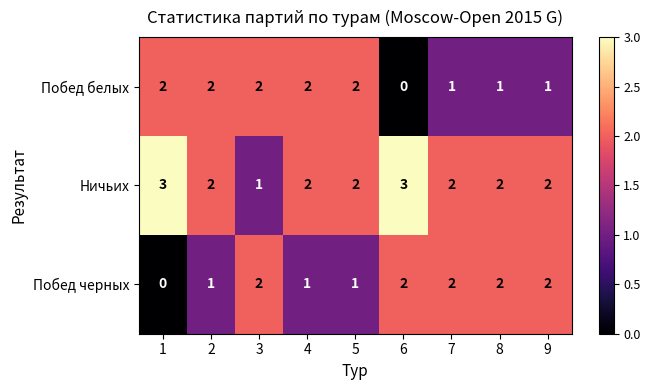

Rank the series at 6 from lowest to highest value.

Побед белых, Побед черных, Ничьих